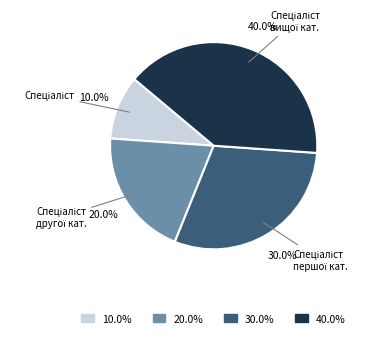

How many slices are in this pie chart?

4